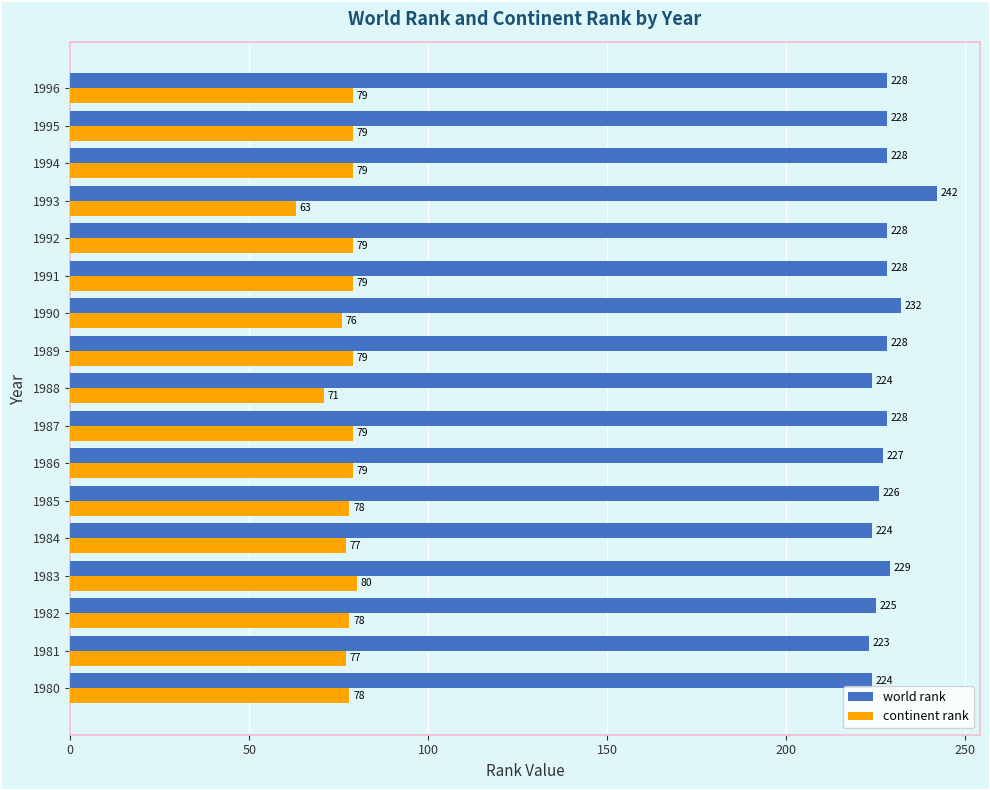

What is the minimum value for world rank?

223